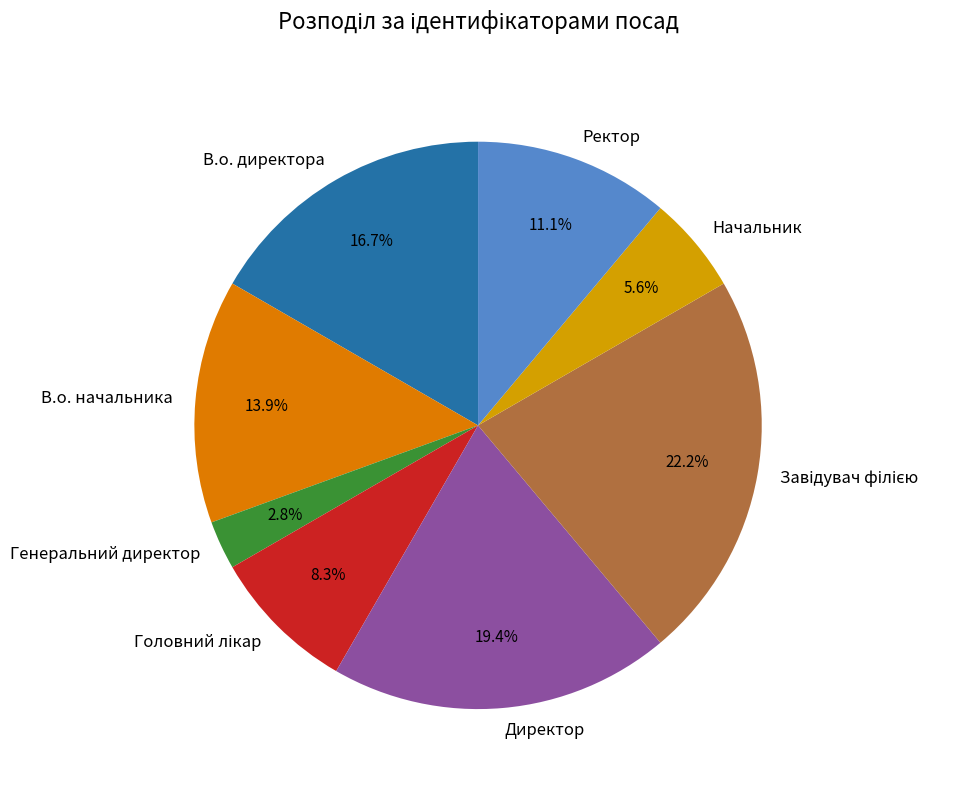

To the nearest percent, what is the average slice percentage?

12%